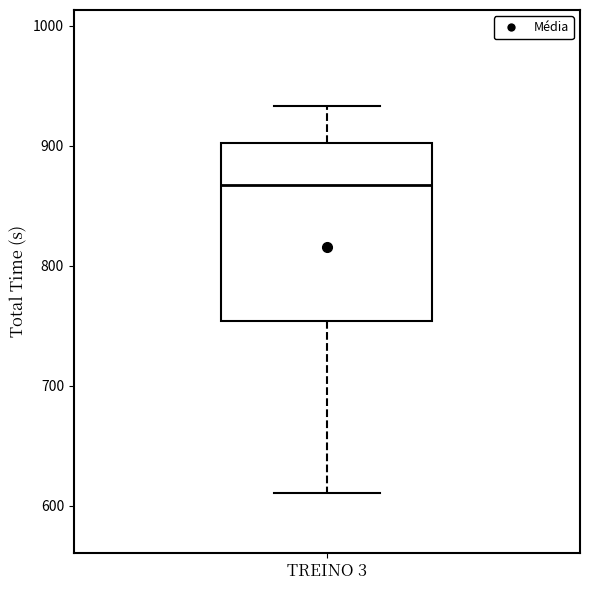

Transcribe this box plot: give where the median line is, the range the box spans, and where the two whiskers end, as read against the y-axis. The values are not printed on the chart, so give them approximately, as read against the axis.

median 870, box 750 to 900, whiskers 610 to 930